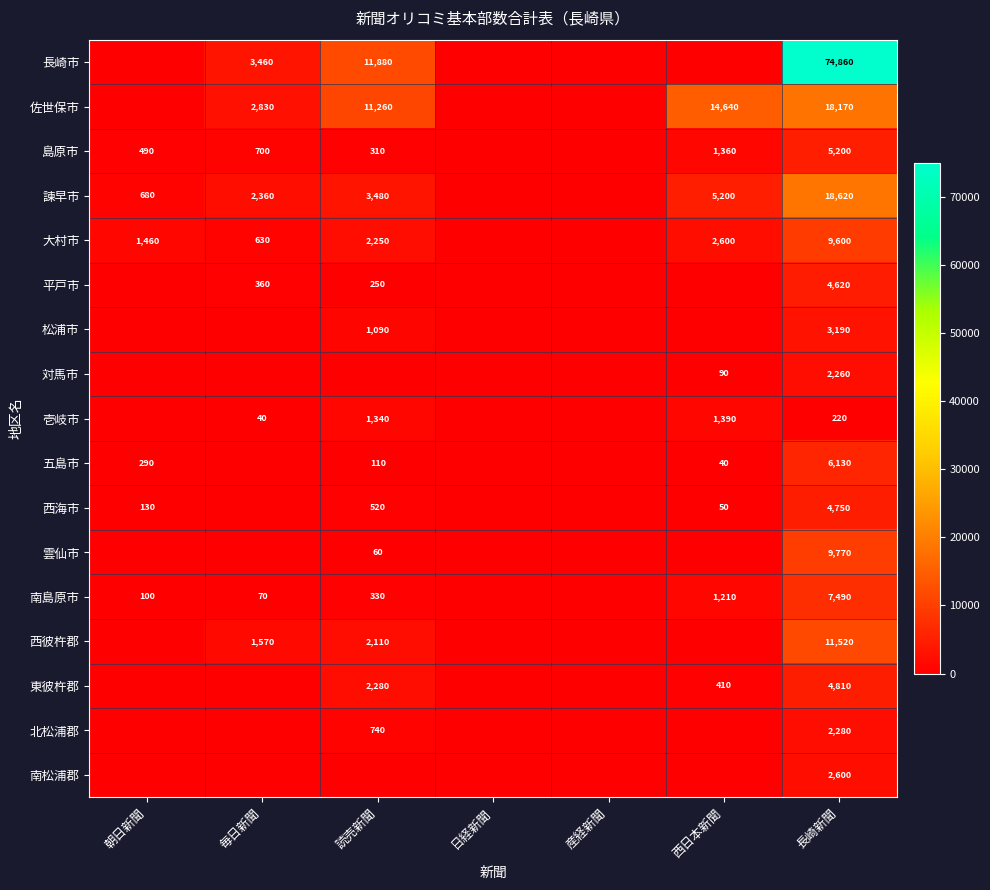

Rank the series at 長崎新聞 from lowest to highest value.

壱岐市, 対馬市, 北松浦郡, 南松浦郡, 松浦市, 平戸市, 西海市, 東彼杵郡, 島原市, 五島市, 南島原市, 大村市, 雲仙市, 西彼杵郡, 佐世保市, 諫早市, 長崎市